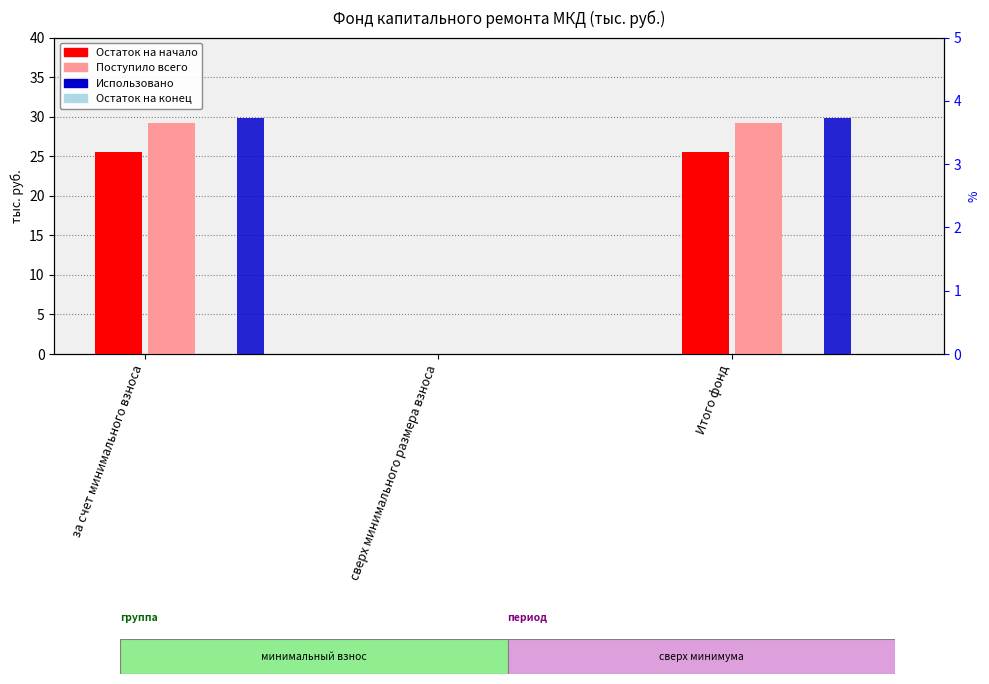

At which category does the chart reach its peak across all series?

за счет минимального взноса